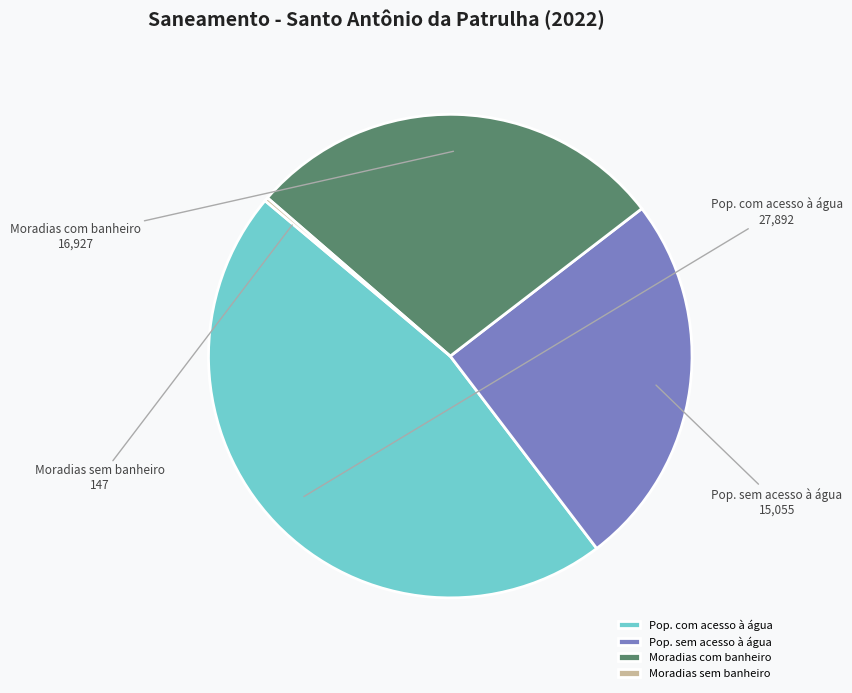

Is there a majority slice in this chart?

No